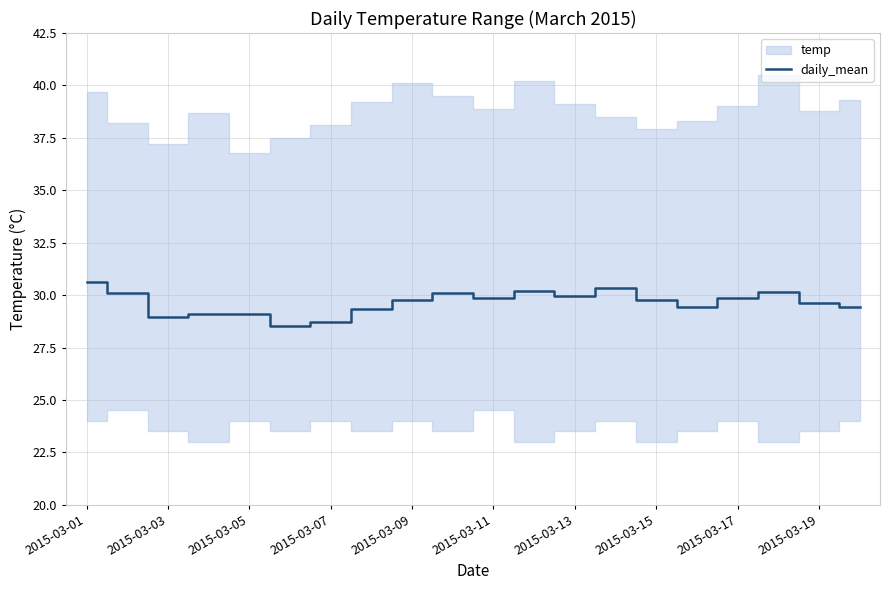

Does the chart have visible grid lines?

Yes